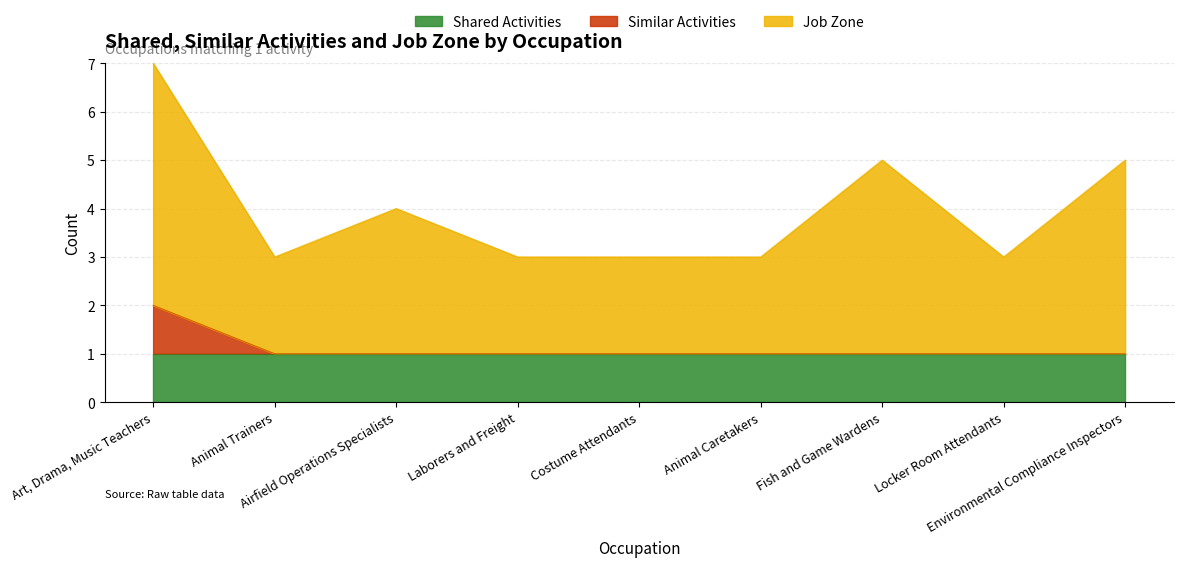

Is it true that Job Zone equals 5 at Animal Caretakers?

False